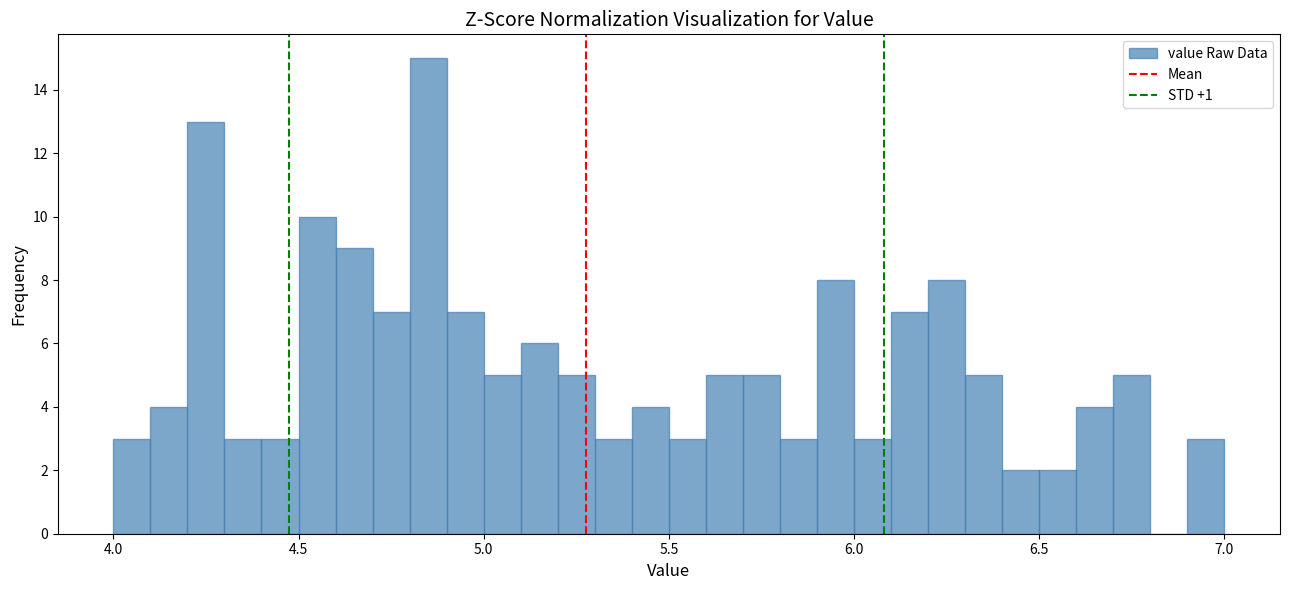

Read against the x-axis, roughly where is the centre of the tallest bar?

4.85